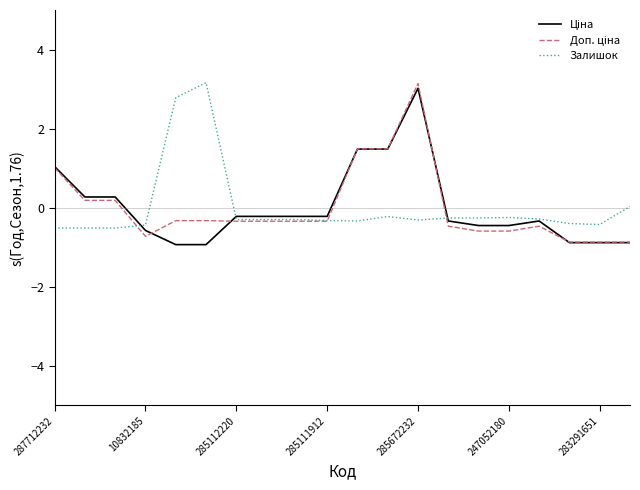

Is this an area chart (filled region under the line)?

No